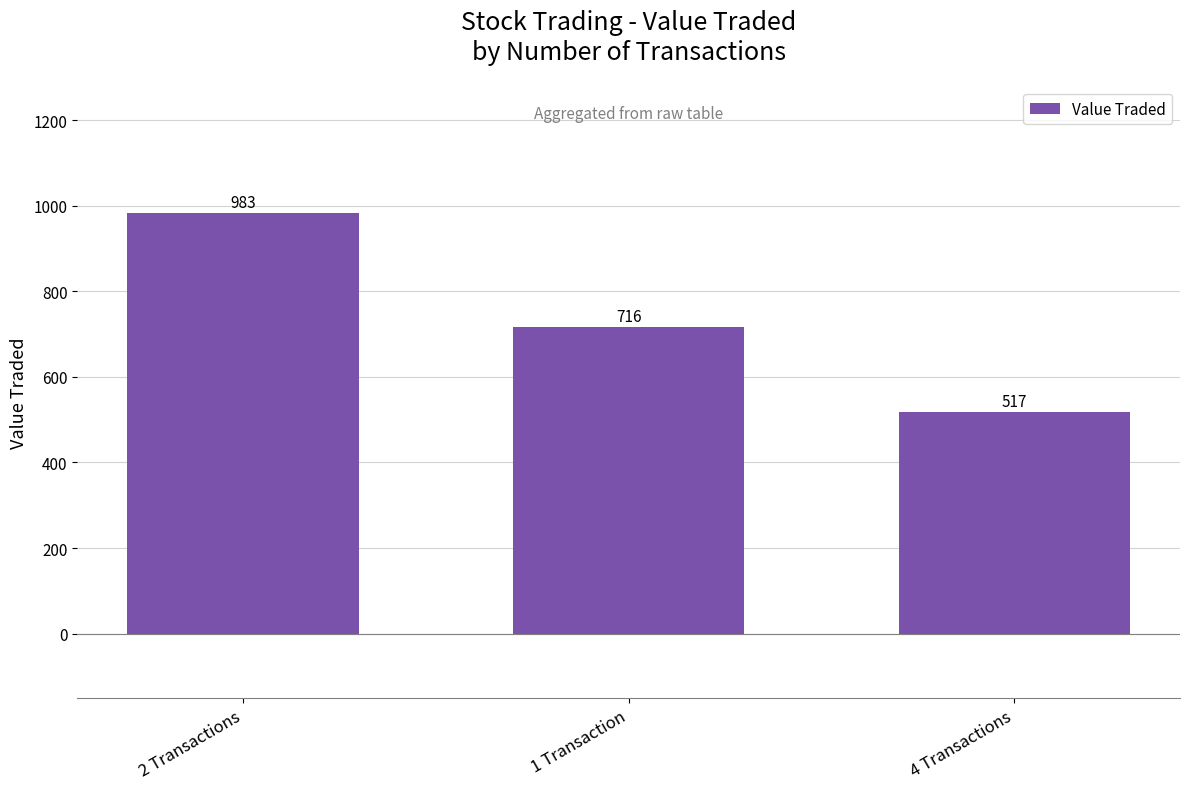

What is the sum of the values at 2 Transactions and 4 Transactions?

1500